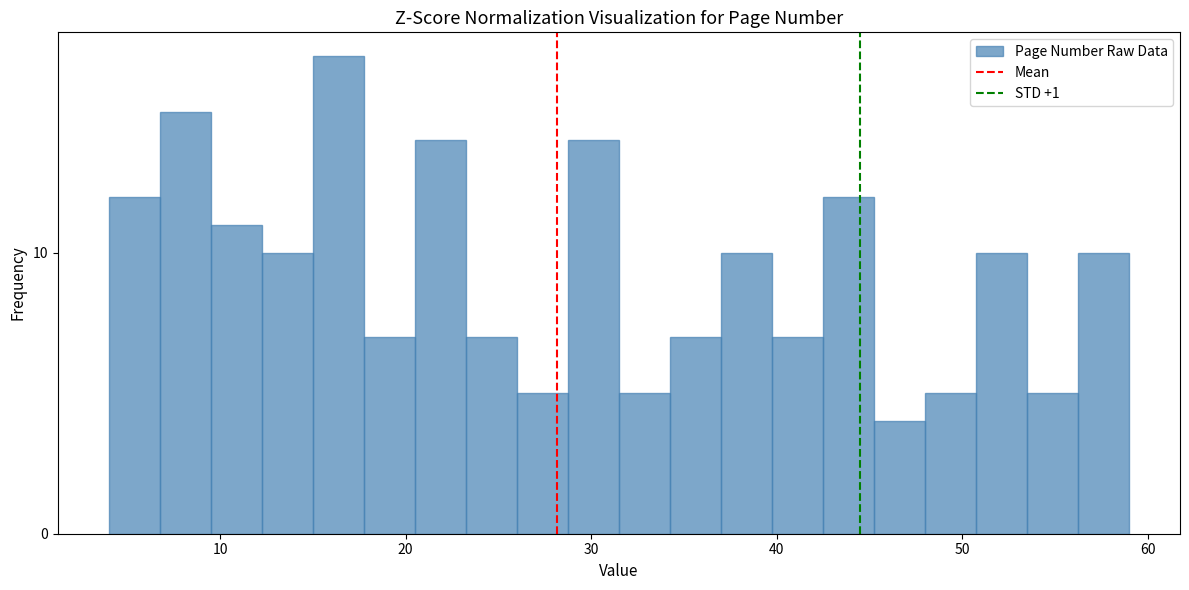

Read against the x-axis, roughly where is the centre of the tallest bar?

16